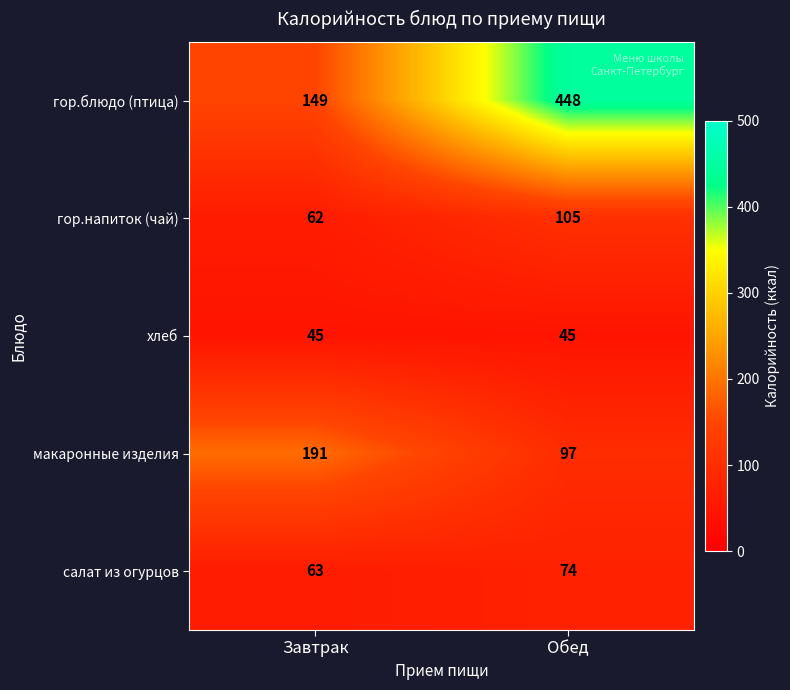

What is the sum of all макаронные изделия values?

288